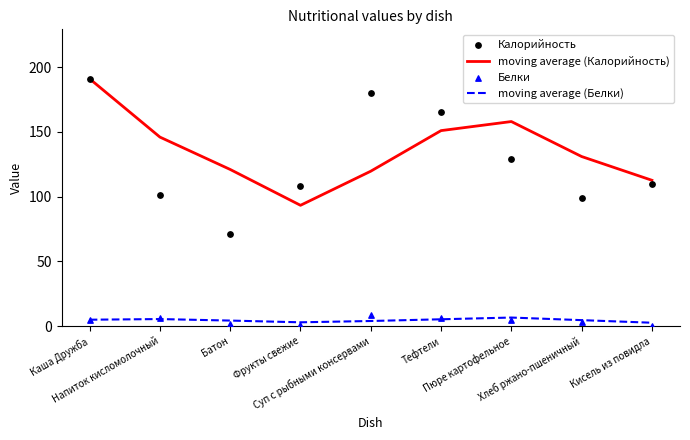

Which series reaches the maximum Y coordinate?

moving average (Калорийность)